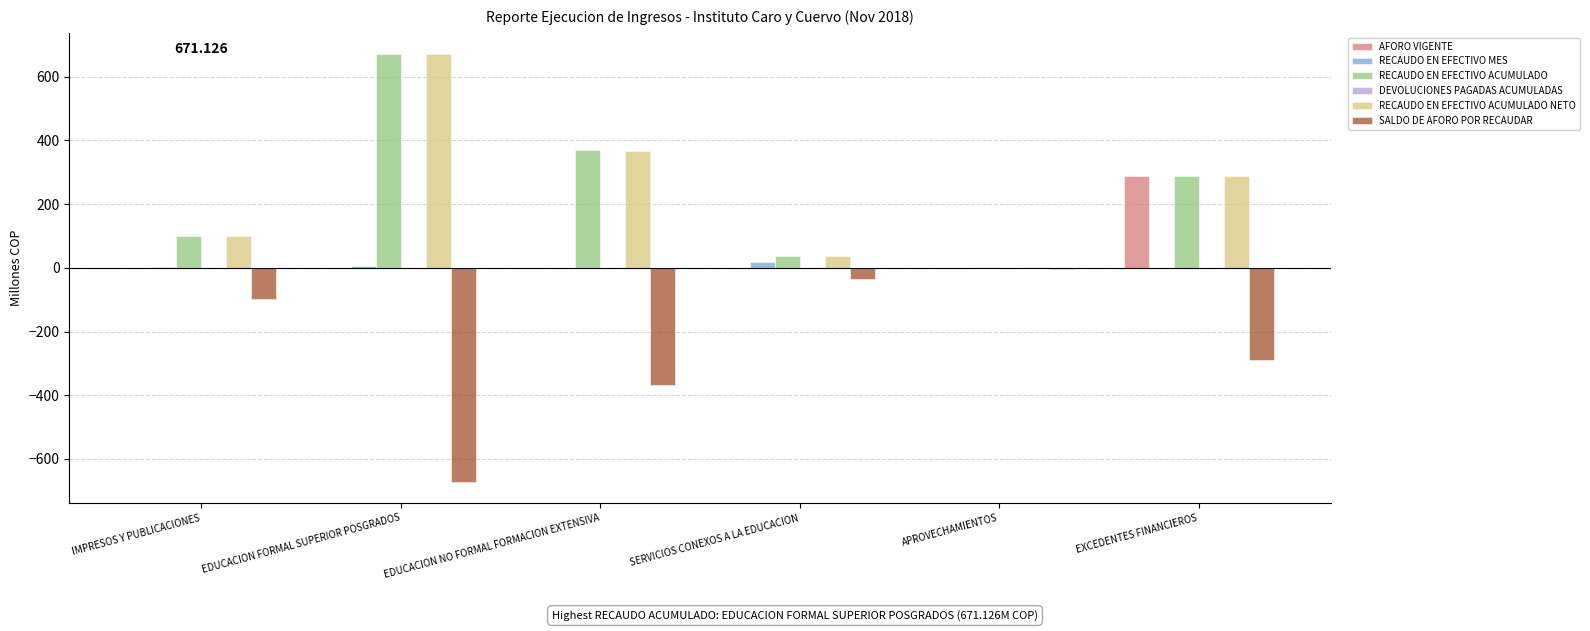

Which category has the highest value in the SALDO DE AFORO POR RECAUDAR series?

APROVECHAMIENTOS